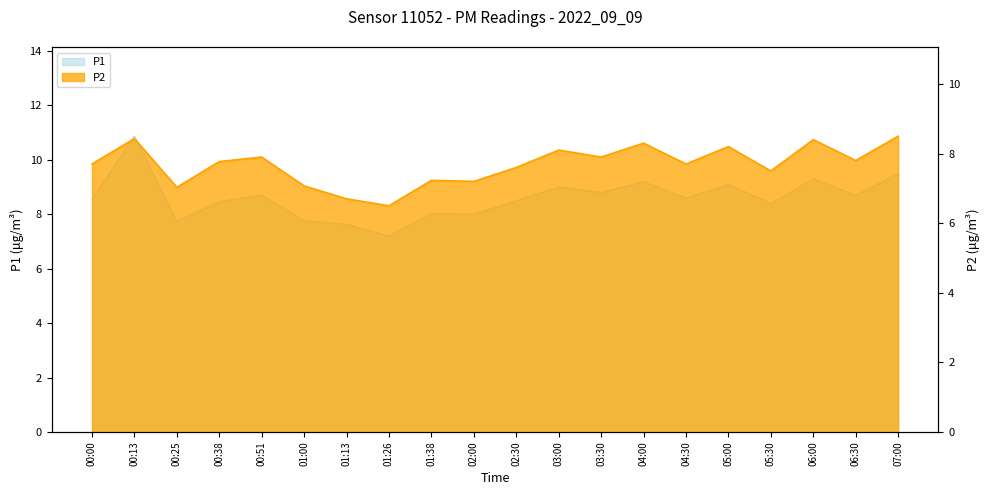

Where is the first local minimum for P1?

00:25